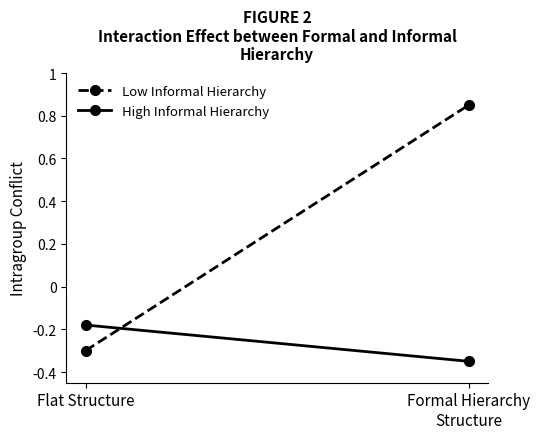

How many lines are shown in the chart?

2